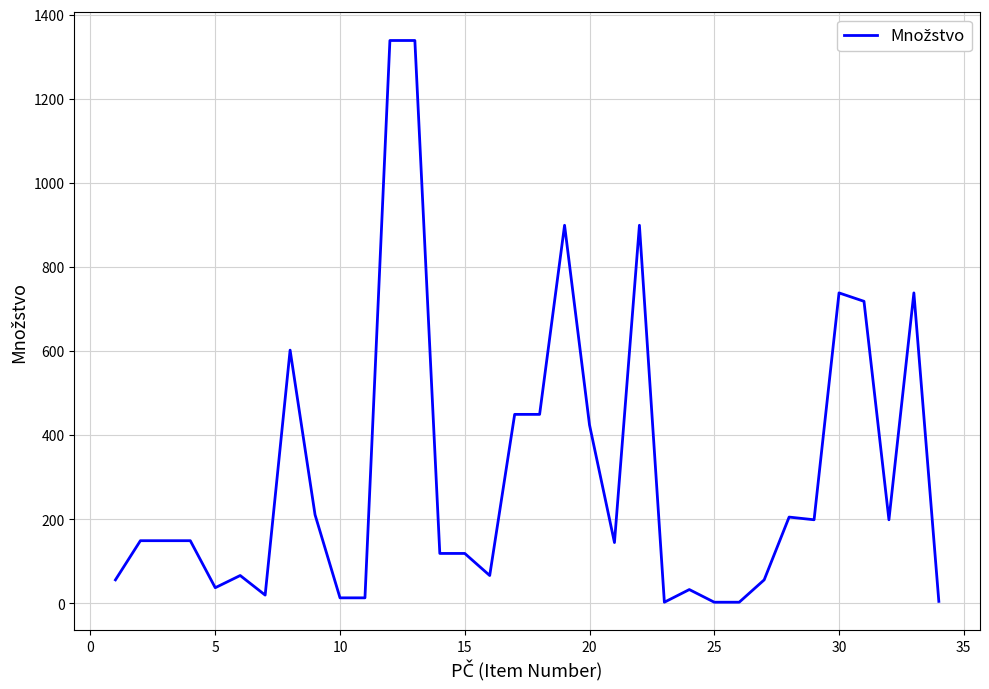

What is the sum of all values?

10621.0